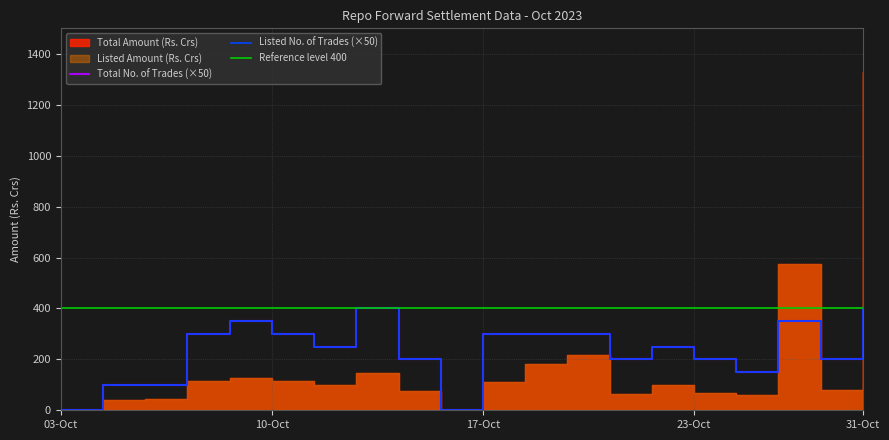

What is the difference between the maximum and minimum values in the Total No. of Trades series?

400